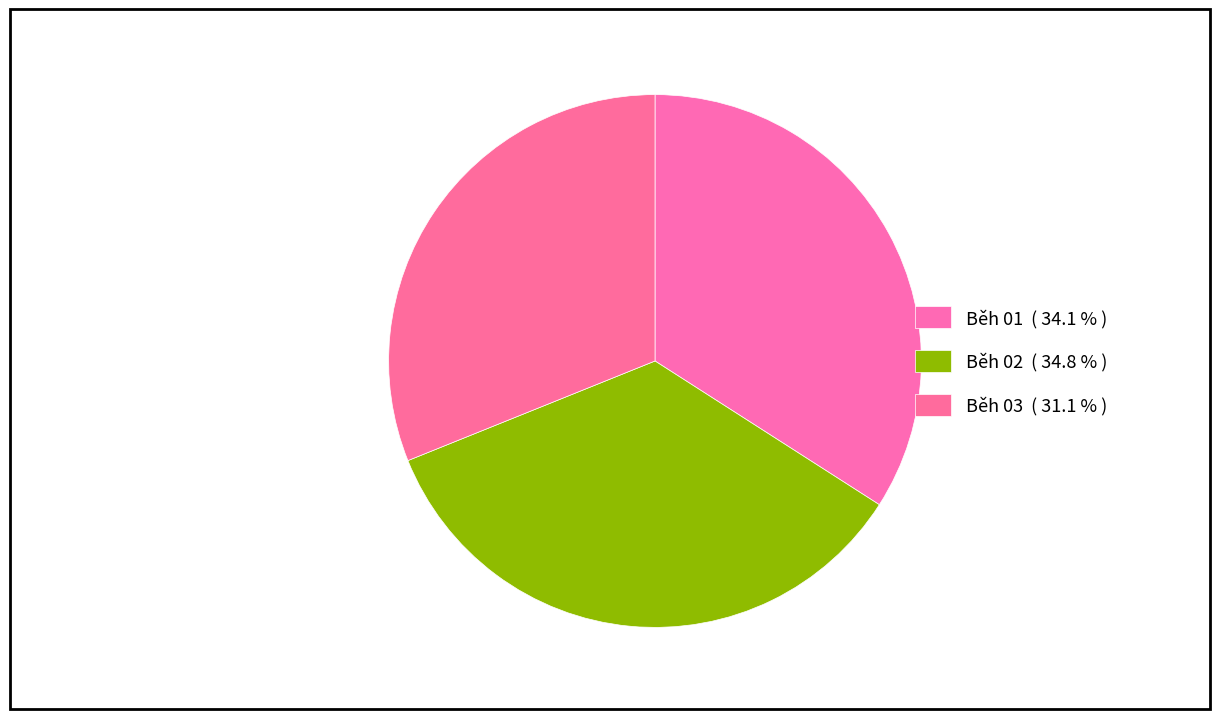

Count the number of slices in the pie.

3